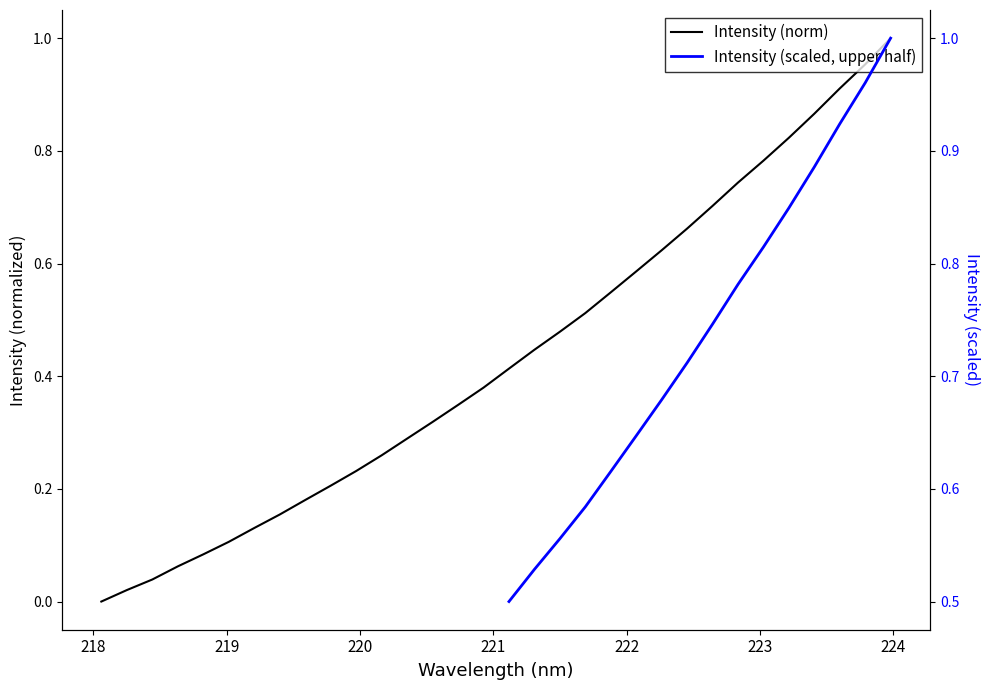

True or false: there are more than 1 points higher than both neighbors.

False